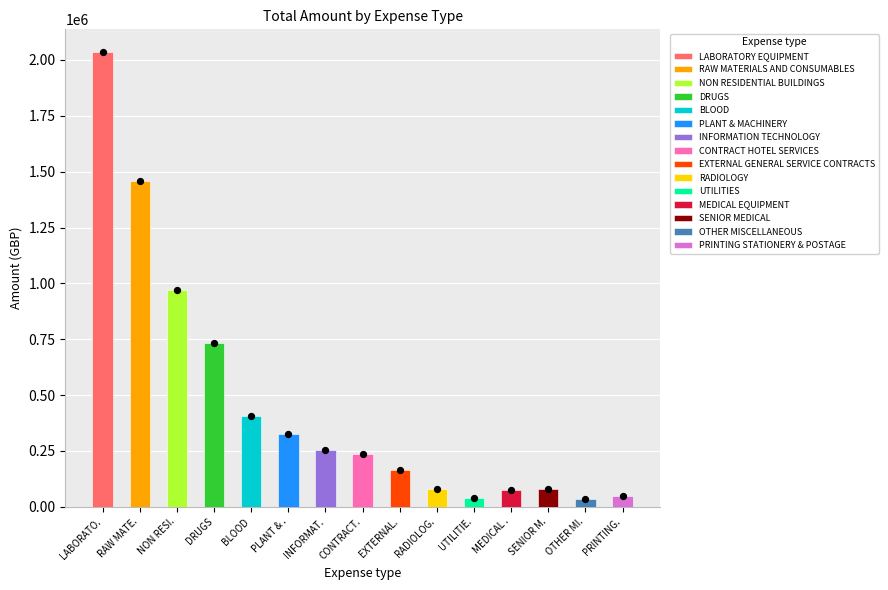

What is the change in value from RAW MATE. to CONTRACT.?

-1219230.1